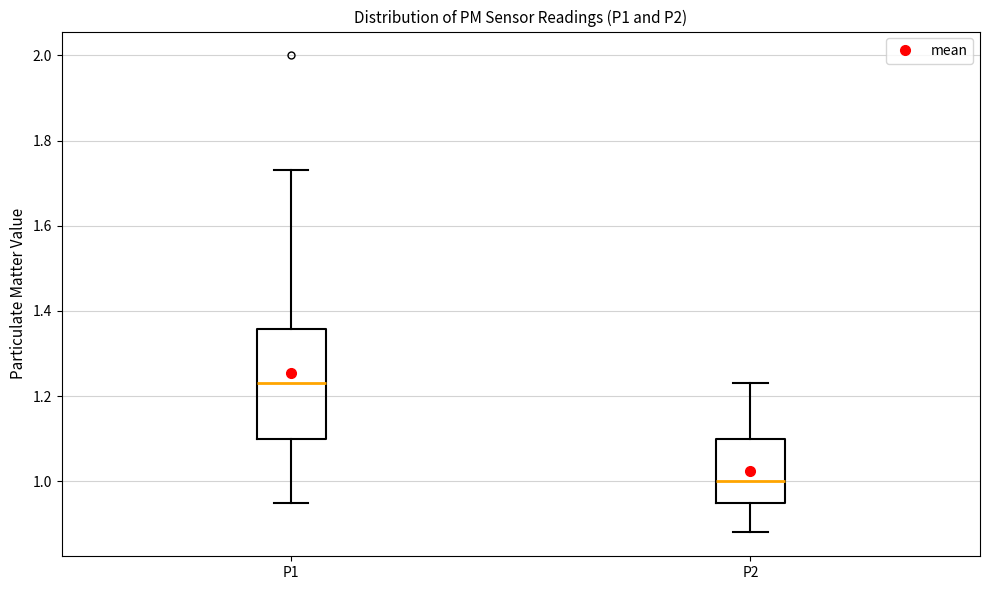

Comparing the boxes themselves (not the whiskers), which one is the tallest?

P1